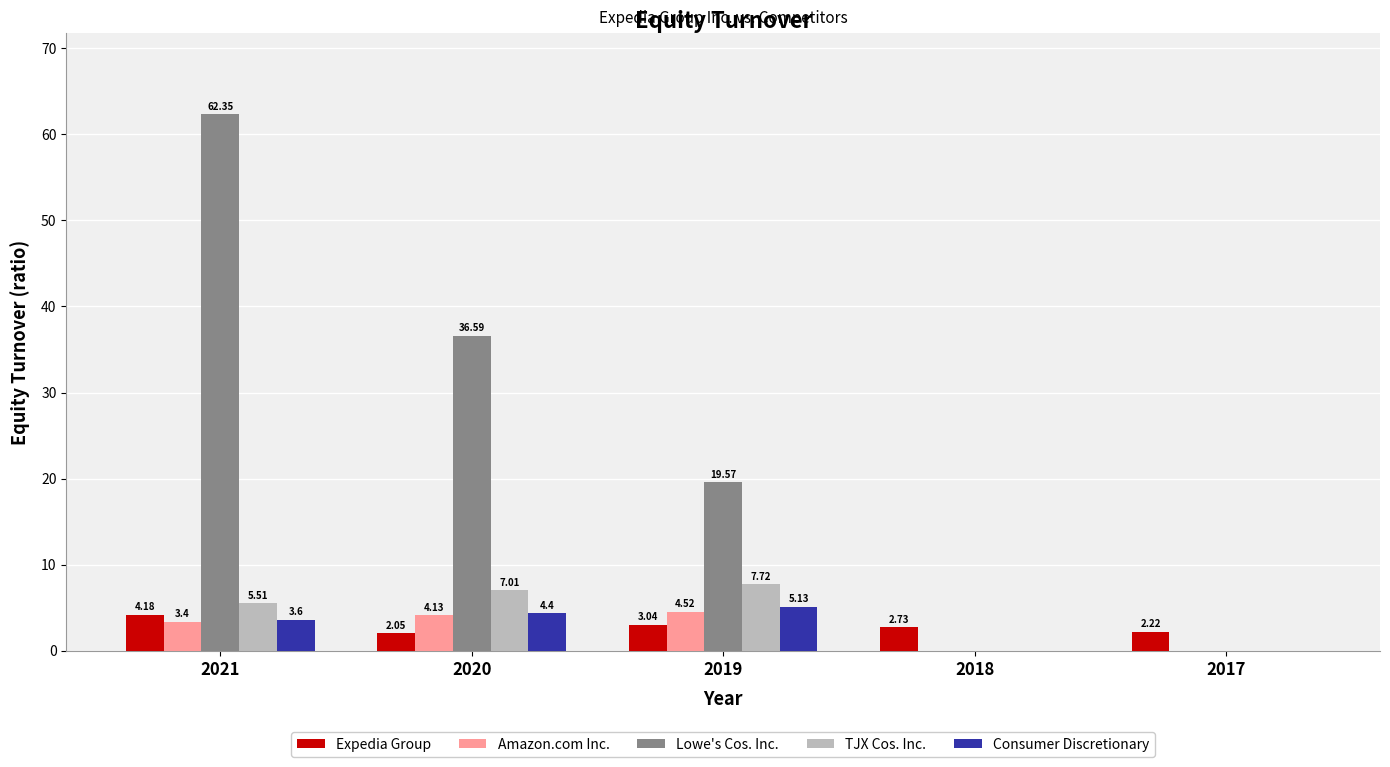

Which series changed the most between 2021 and 2020?

Lowe's Cos. Inc.